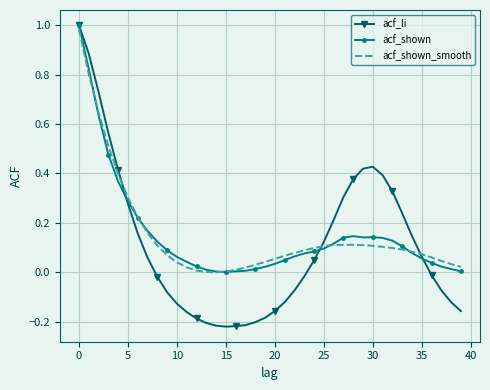

Which series has the widest spread of values?

acf_li